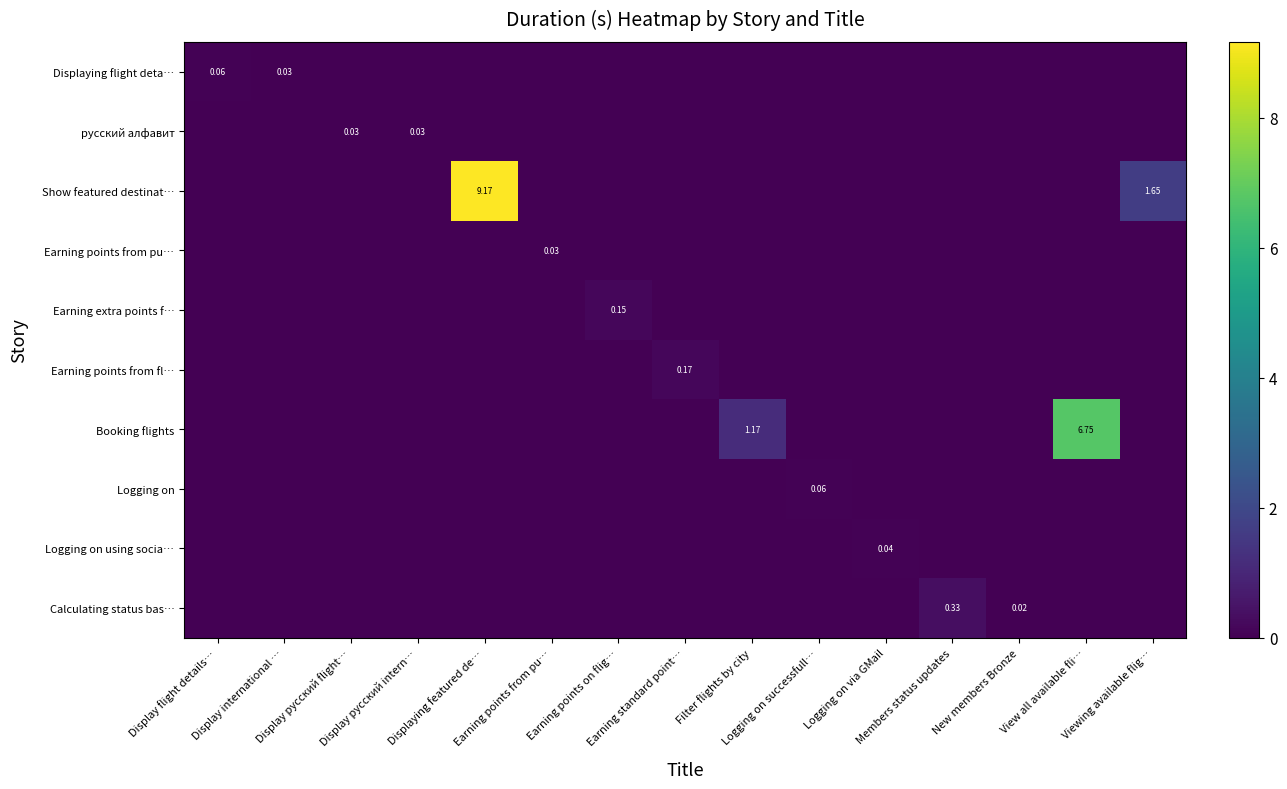

What is the difference between the maximum and minimum values in the Earning extra points f… series?

0.1